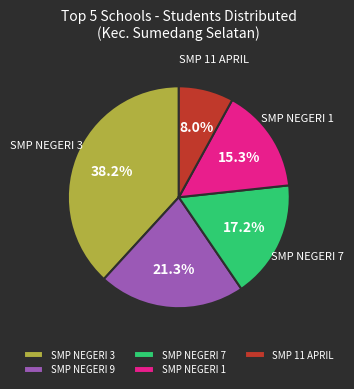

Does any single category account for the majority?

No